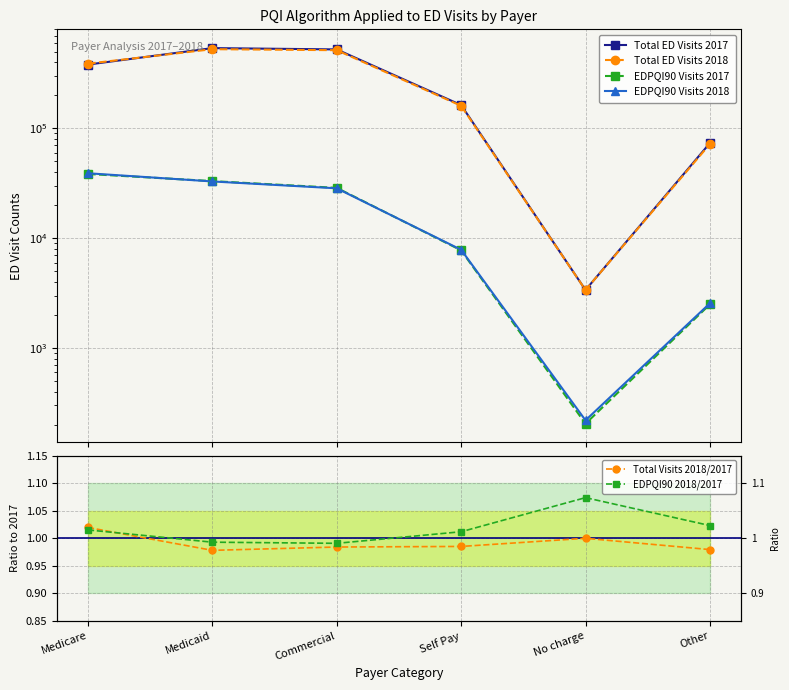

Is it true that Total Visits 2018/2017 equals 1.7 at Other?

False